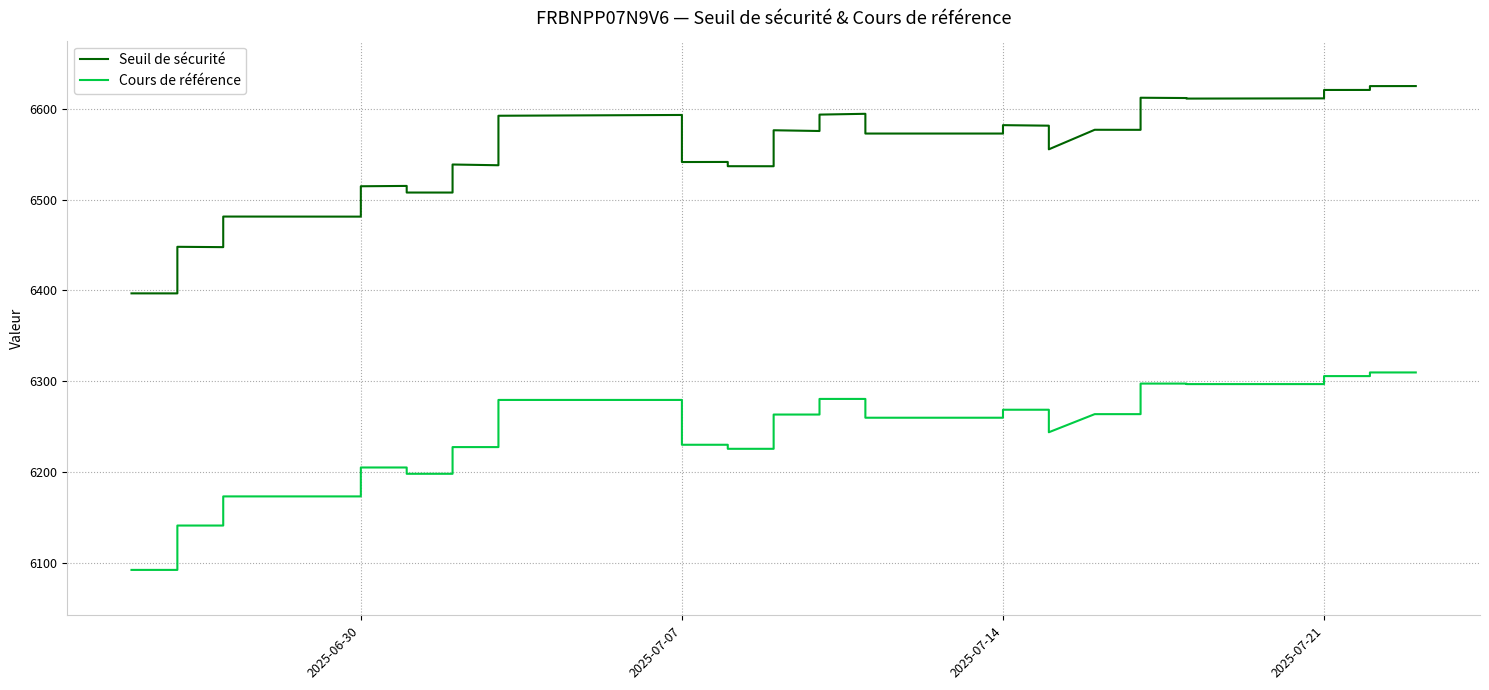

True or false: Cours de référence and Seuil de sécurité intersect in this chart.

False